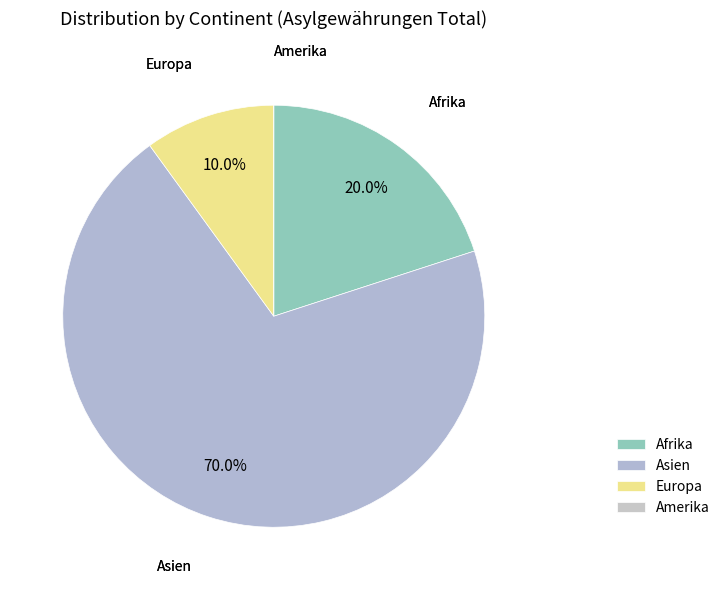

Which category has the biggest portion of the pie?

Asien